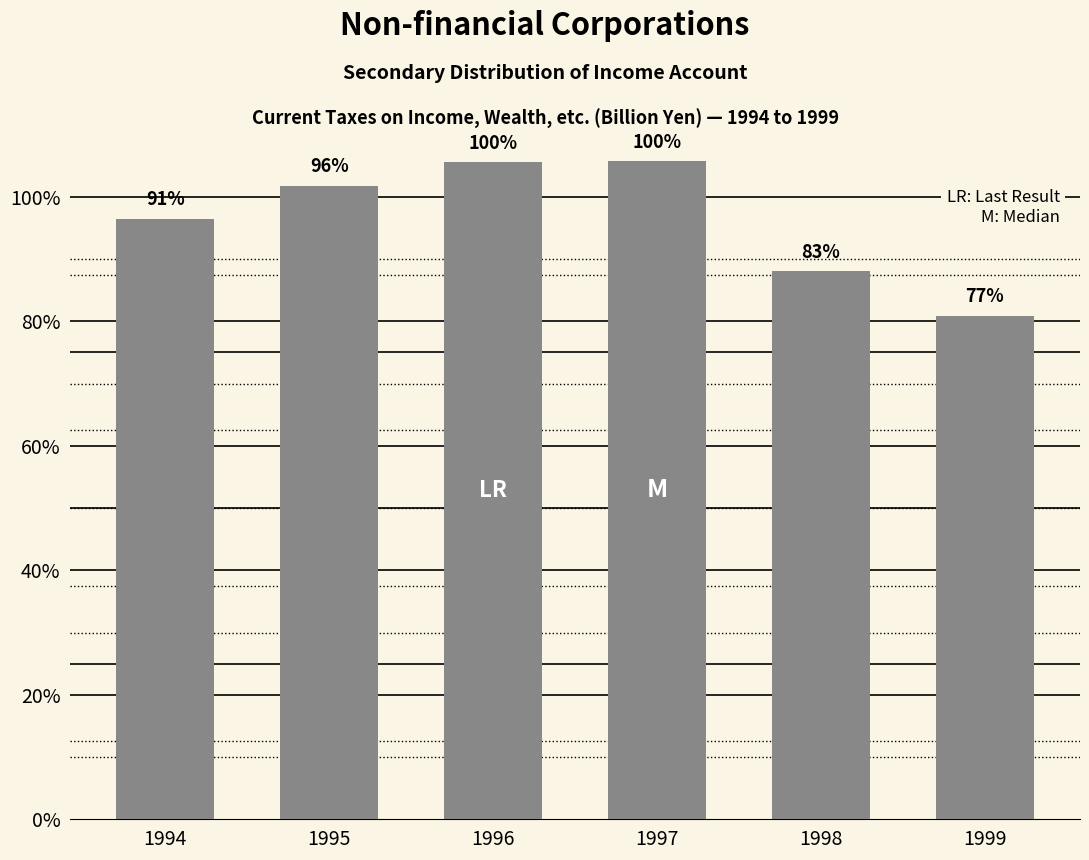

Where does the data first go above 20354?

1995